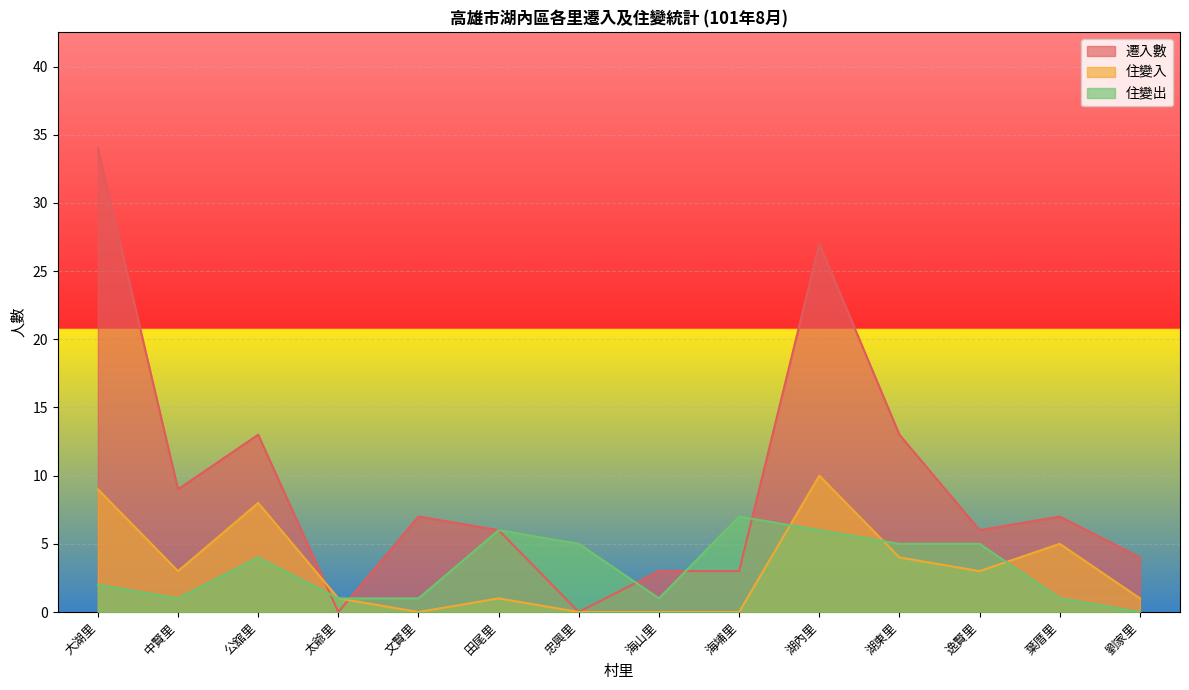

Reading right to left, extract all data points from this chart.

遷入數: 4	7	6	13	27	3	3	0	6	7	0	13	9	34
住變入: 1	5	3	4	10	0	0	0	1	0	1	8	3	9
住變出: 0	1	5	5	6	7	1	5	6	1	1	4	1	2